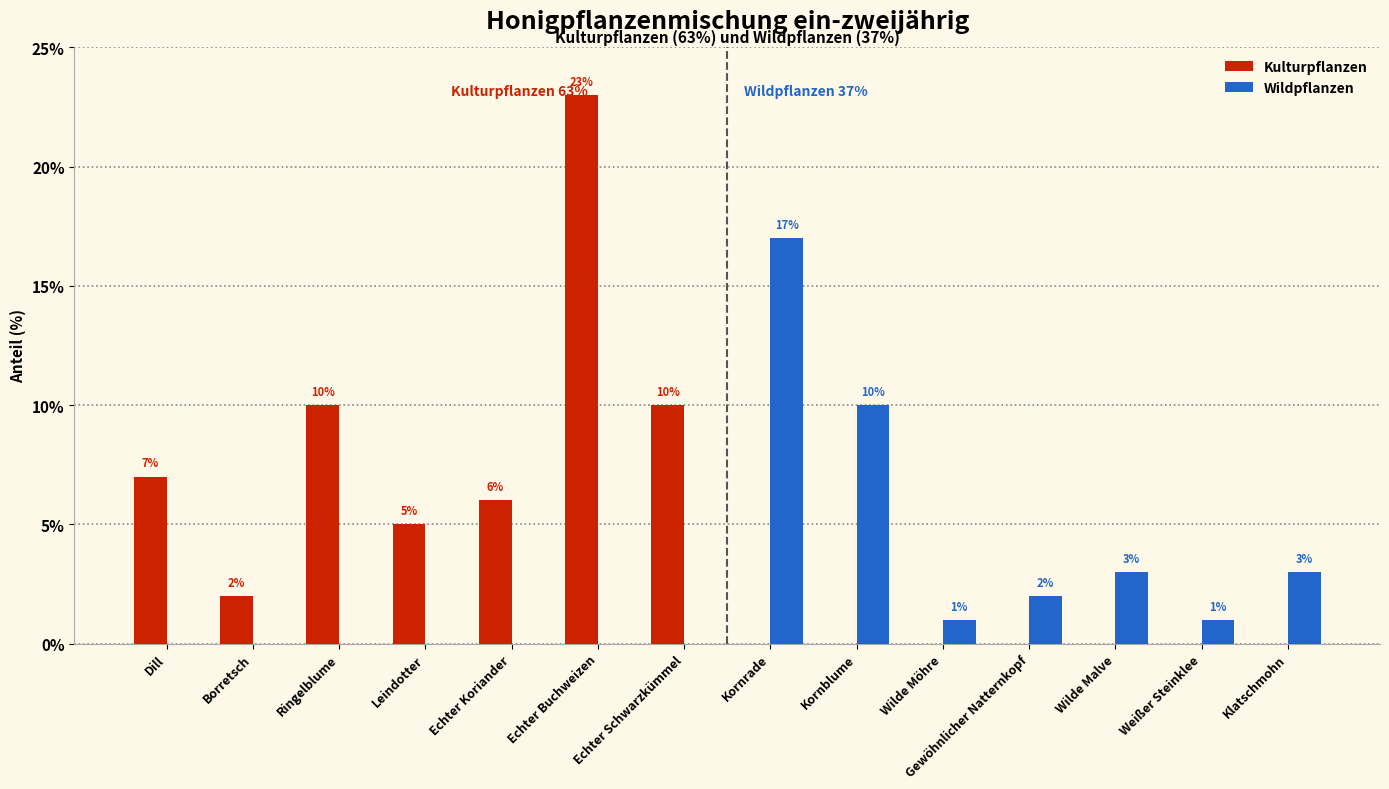

Where does the Kulturpflanzen series first go above 2?

Dill